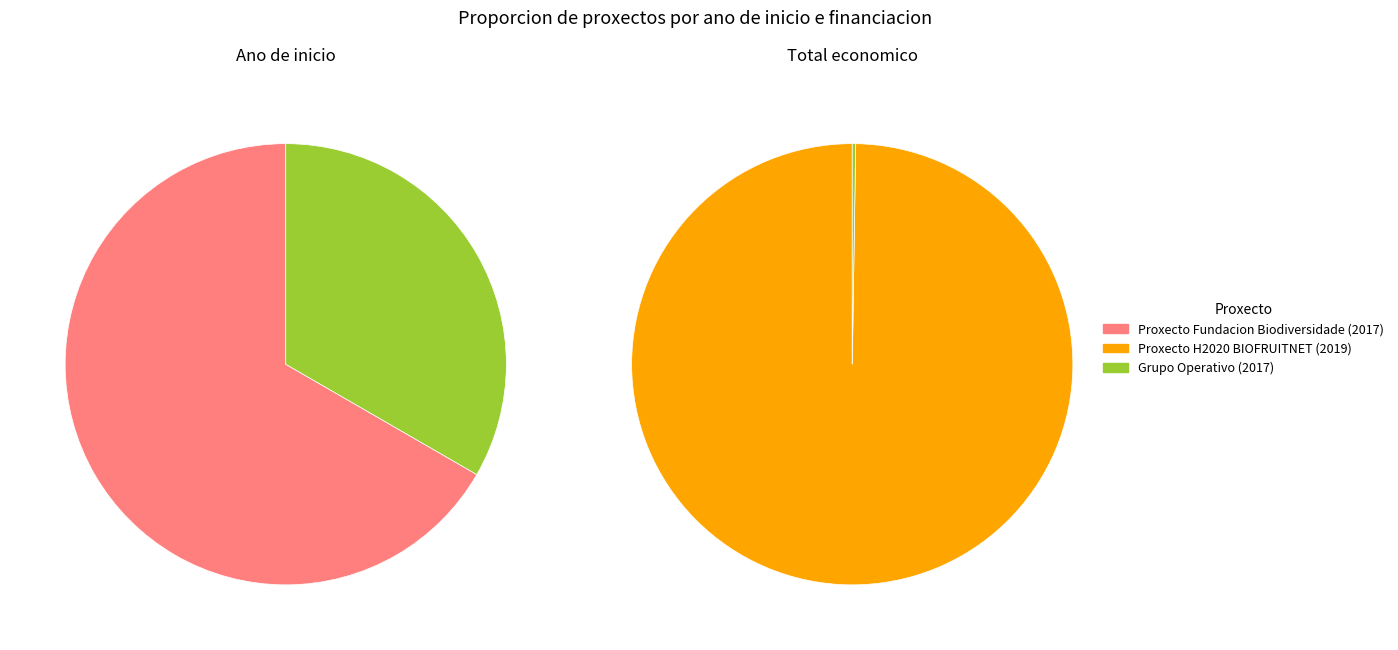

To the nearest percent, what is the average slice percentage?

33%